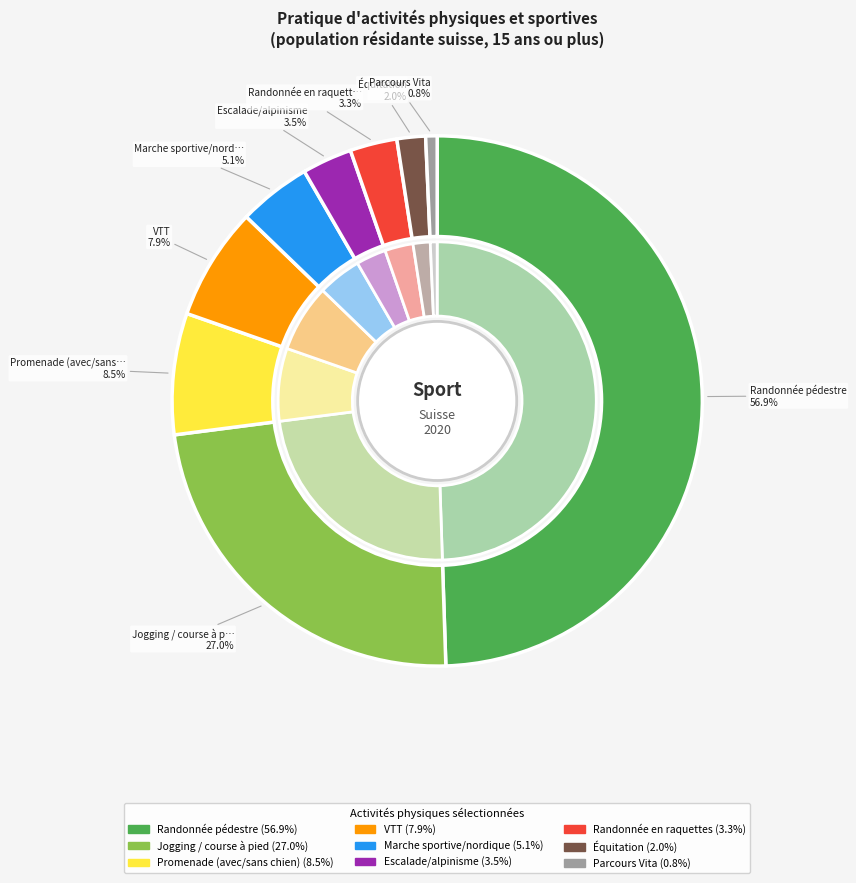

Count the number of slices in the pie.

9